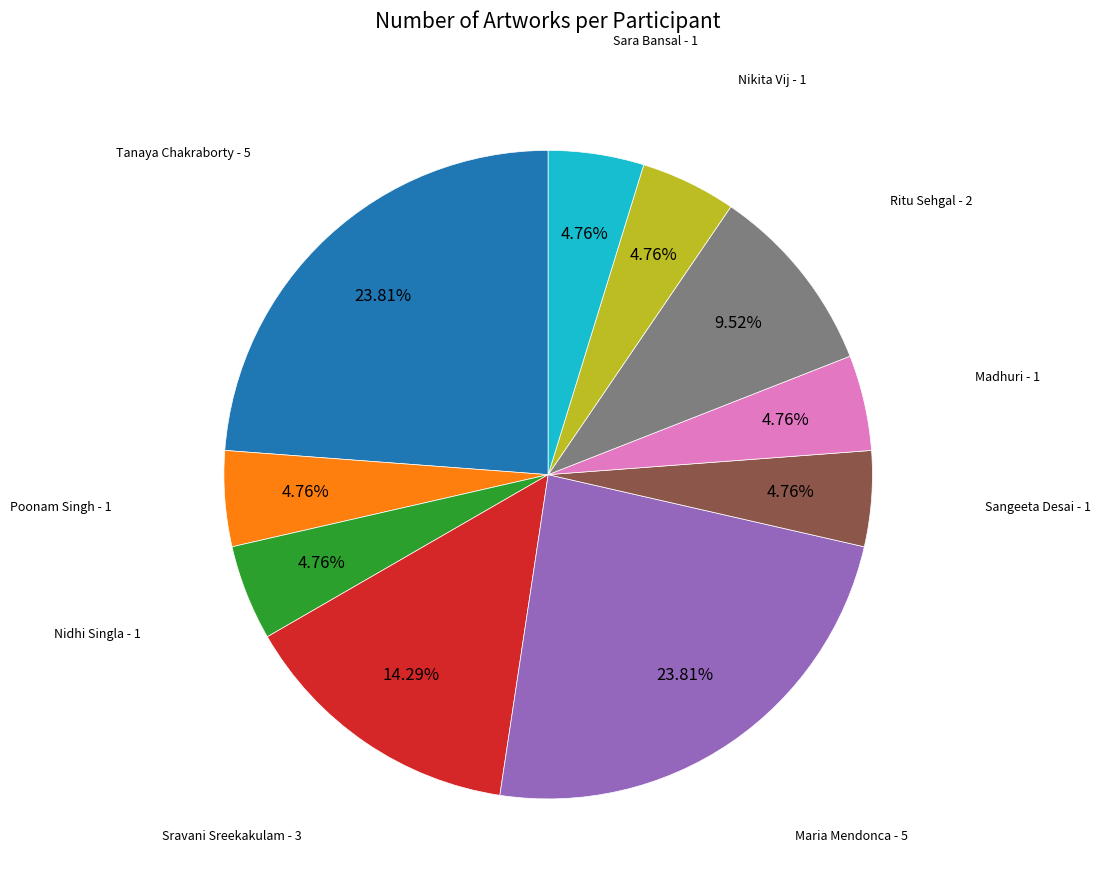

Does any single category account for the majority?

No